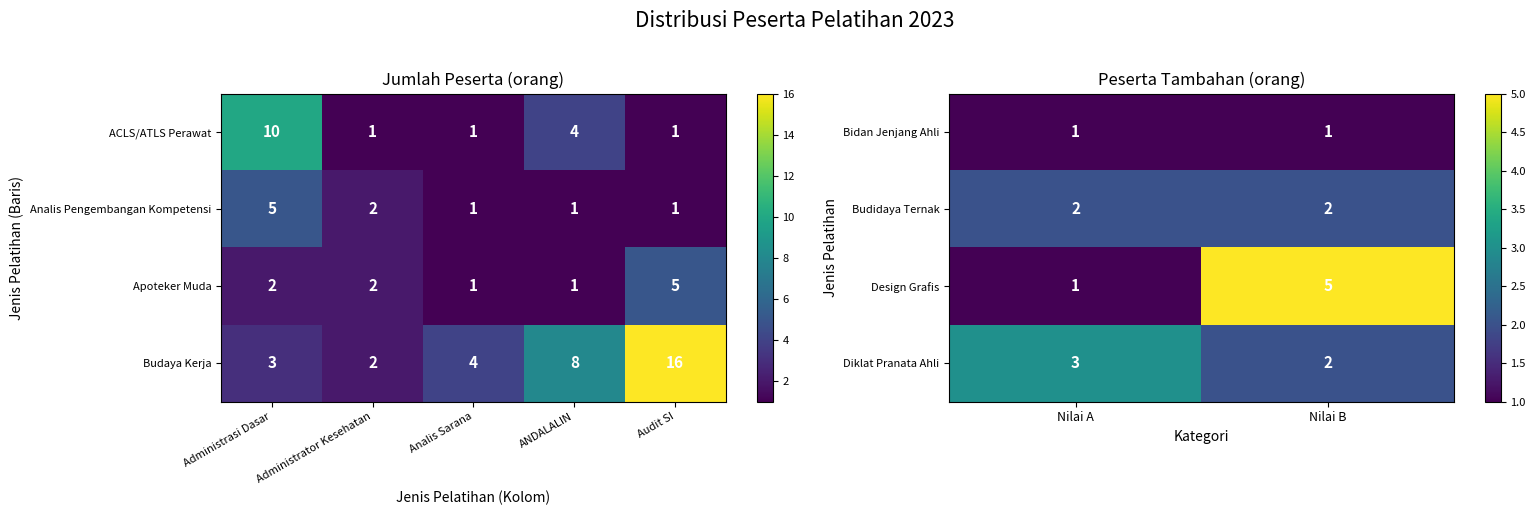

What is the difference between the maximum and minimum values in the Design Grafis series?

4